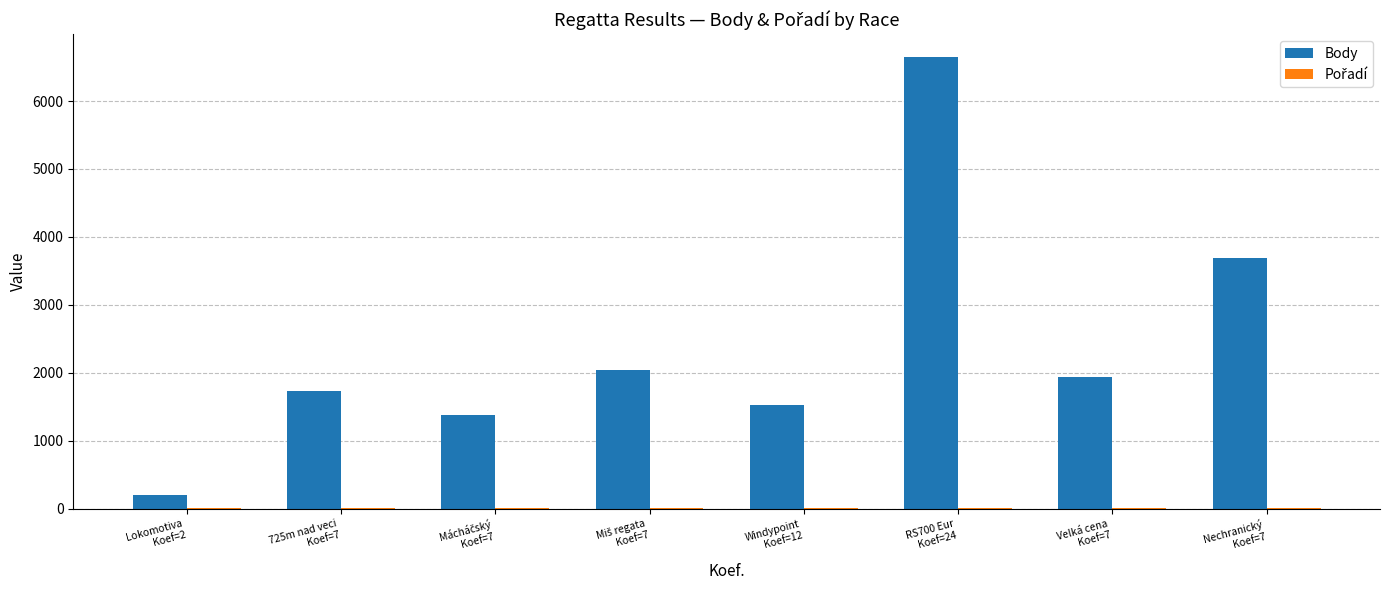

What is the sum of all Body values?

19174